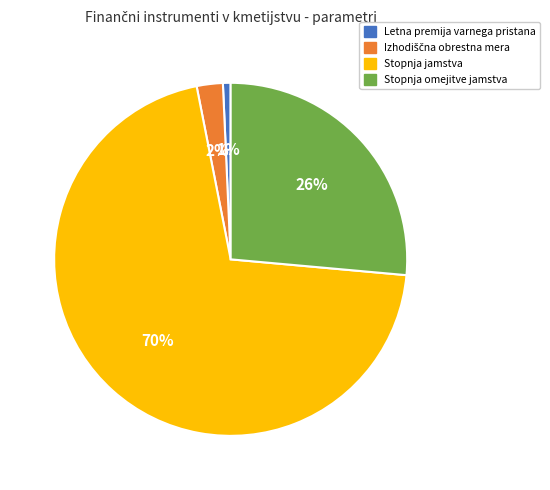

What is the largest slice in the pie chart?

Stopnja jamstva